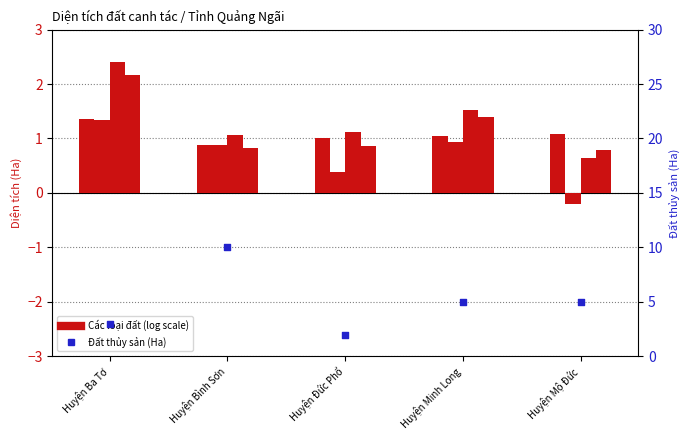

Which series contains the lowest Y value?

Đất lâu năm